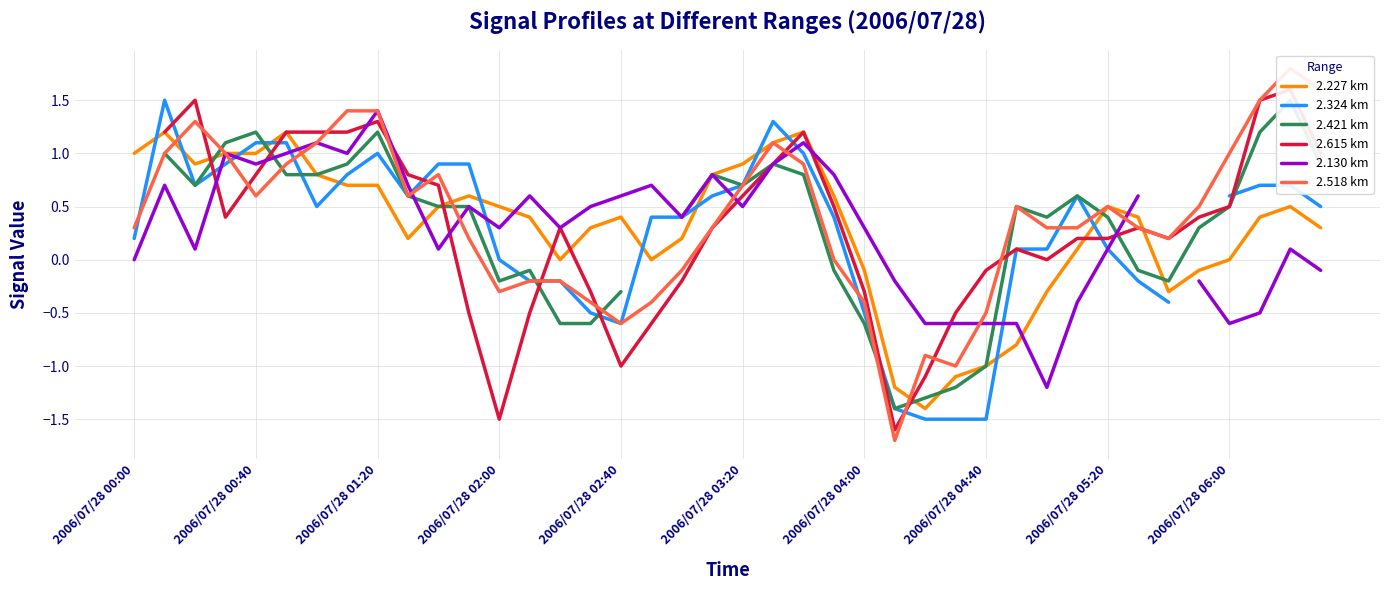

What is the maximum value shown in the chart?

1.8